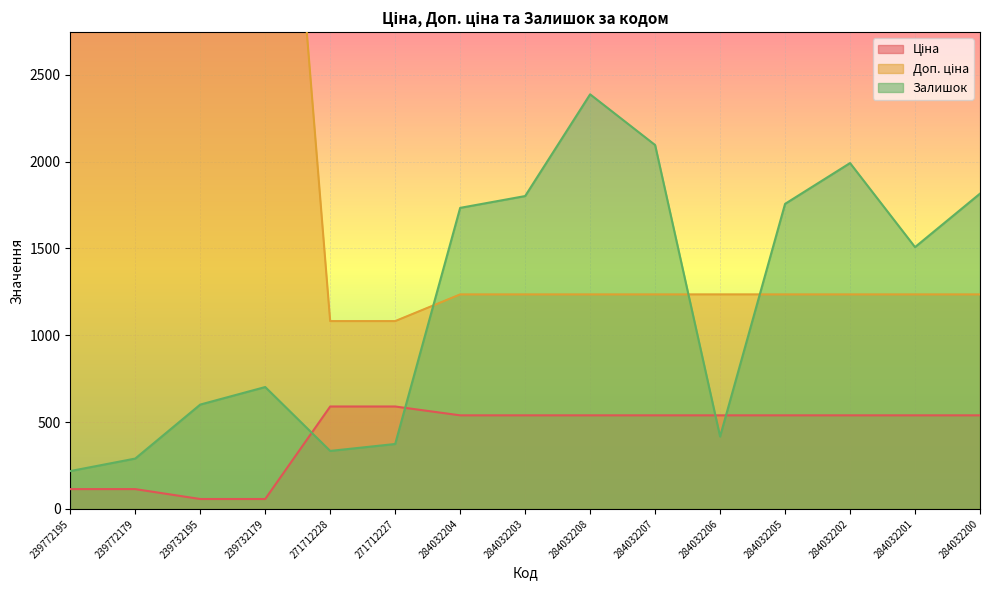

Is the value of Ціна at 239772195 greater than the value of Залишок at 284032208?

No